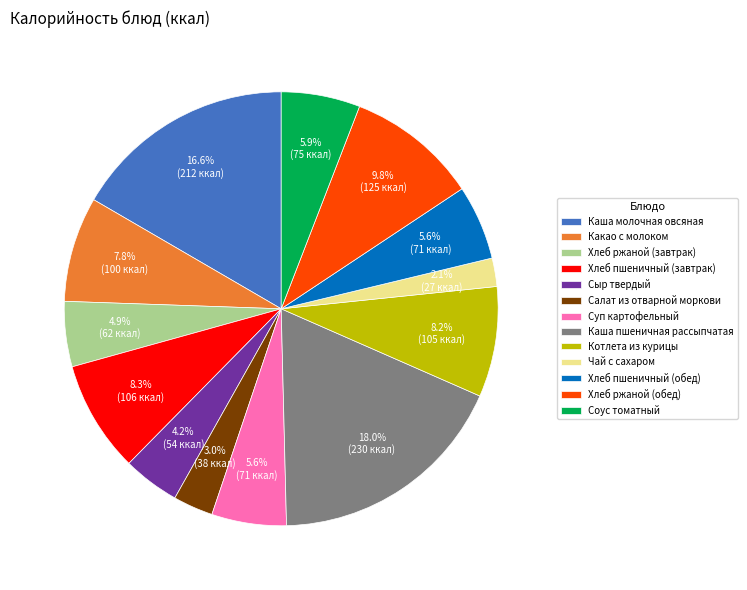

How many slices are in this pie chart?

13